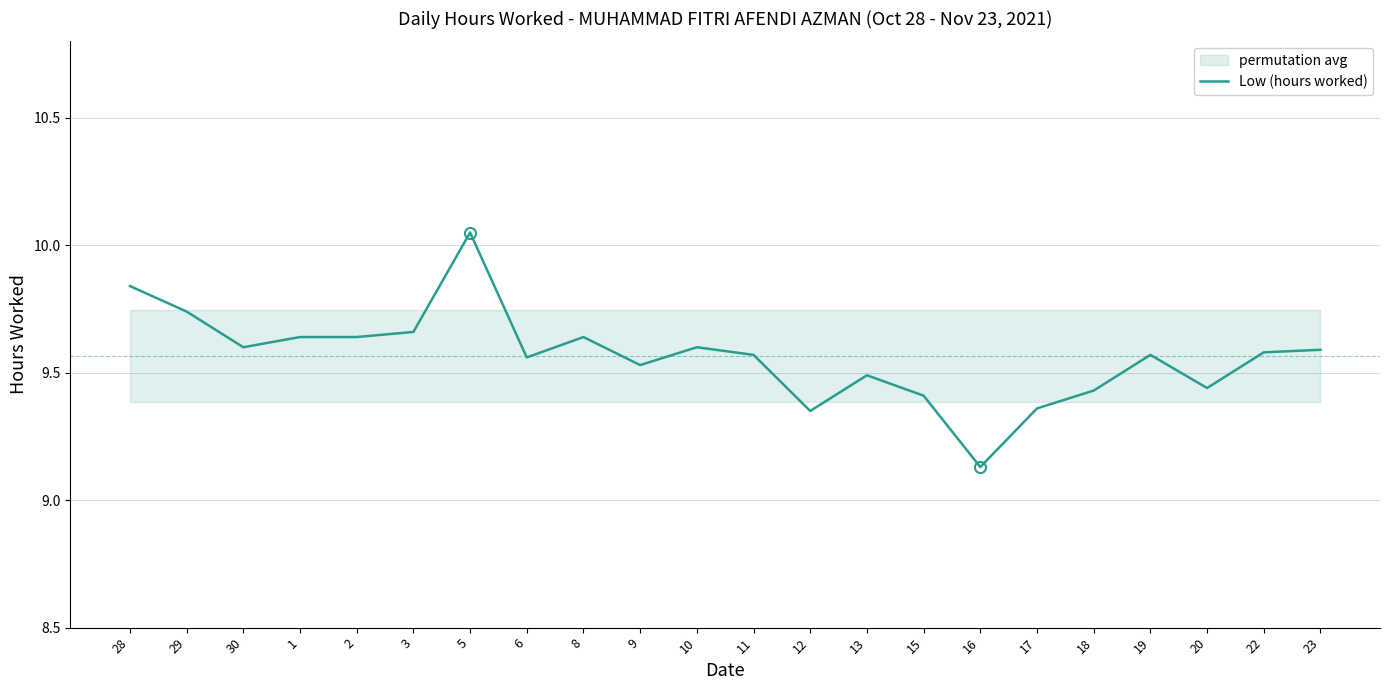

Reading left to right, list all the values displayed in this chart.

9.8	9.7	9.6	9.6	9.6	9.7	10.1	9.6	9.6	9.5	9.6	9.6	9.3	9.5	9.4	9.1	9.4	9.4	9.6	9.4	9.6	9.6